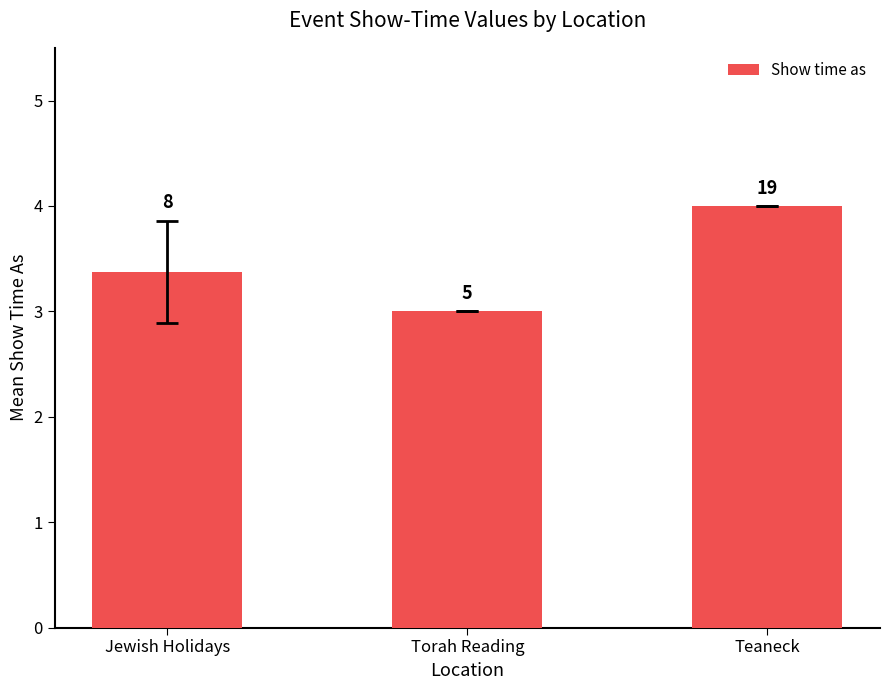

At which label is the value closest to 3?

Torah Reading